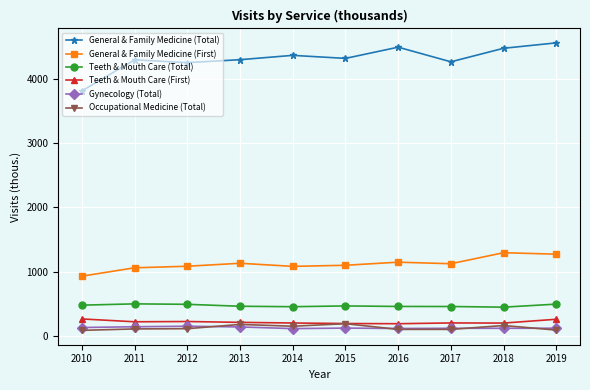

True or false: Gynecology (Total) and Teeth & Mouth Care (Total) cross at least once.

False